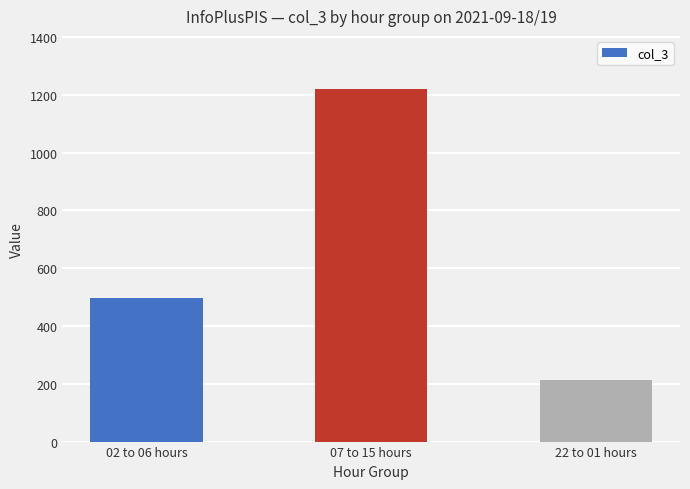

The chart shows a value of 497 at 02 to 06 hours. True or false?

True